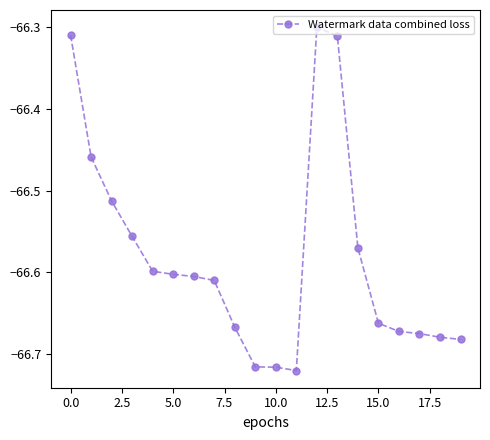

What is the sum of all values?

-1331.6